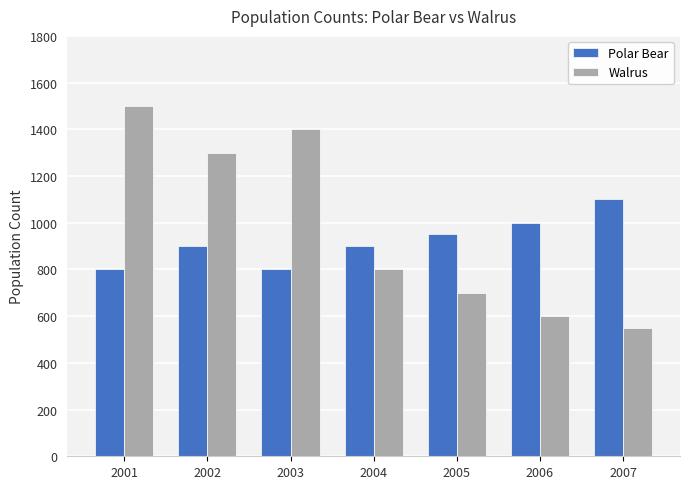

What is the spread (max minus min) of values at 2007?

550